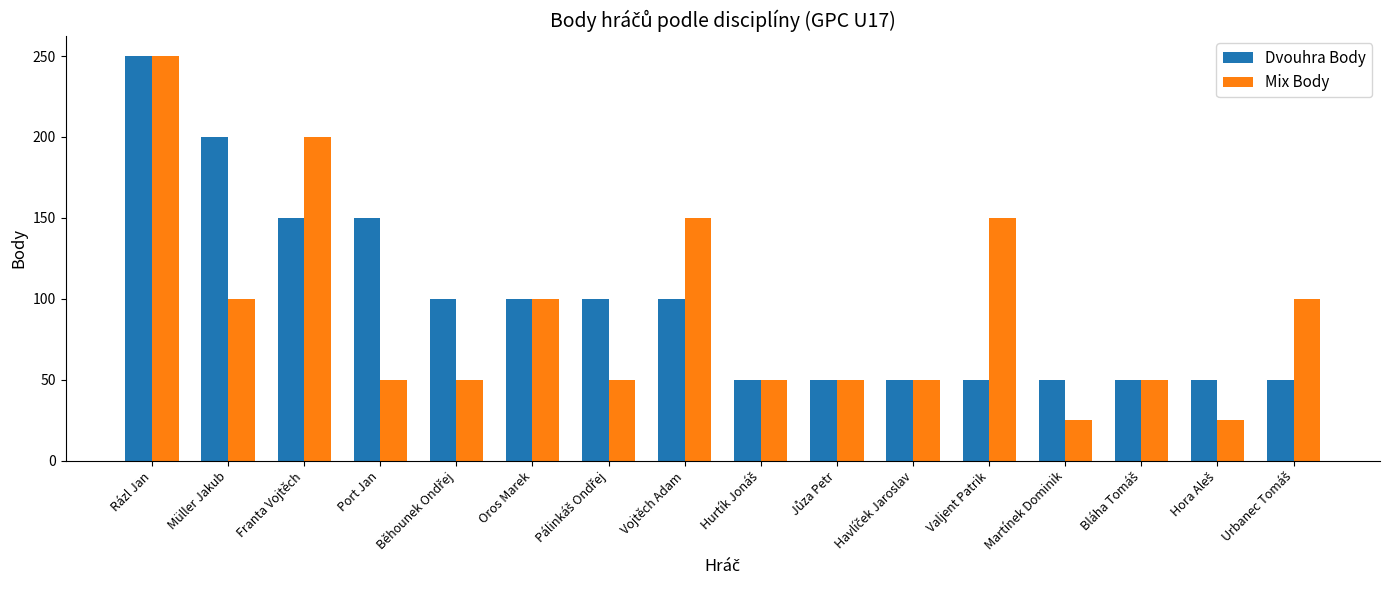

Which series has the widest spread of values?

Mix Body